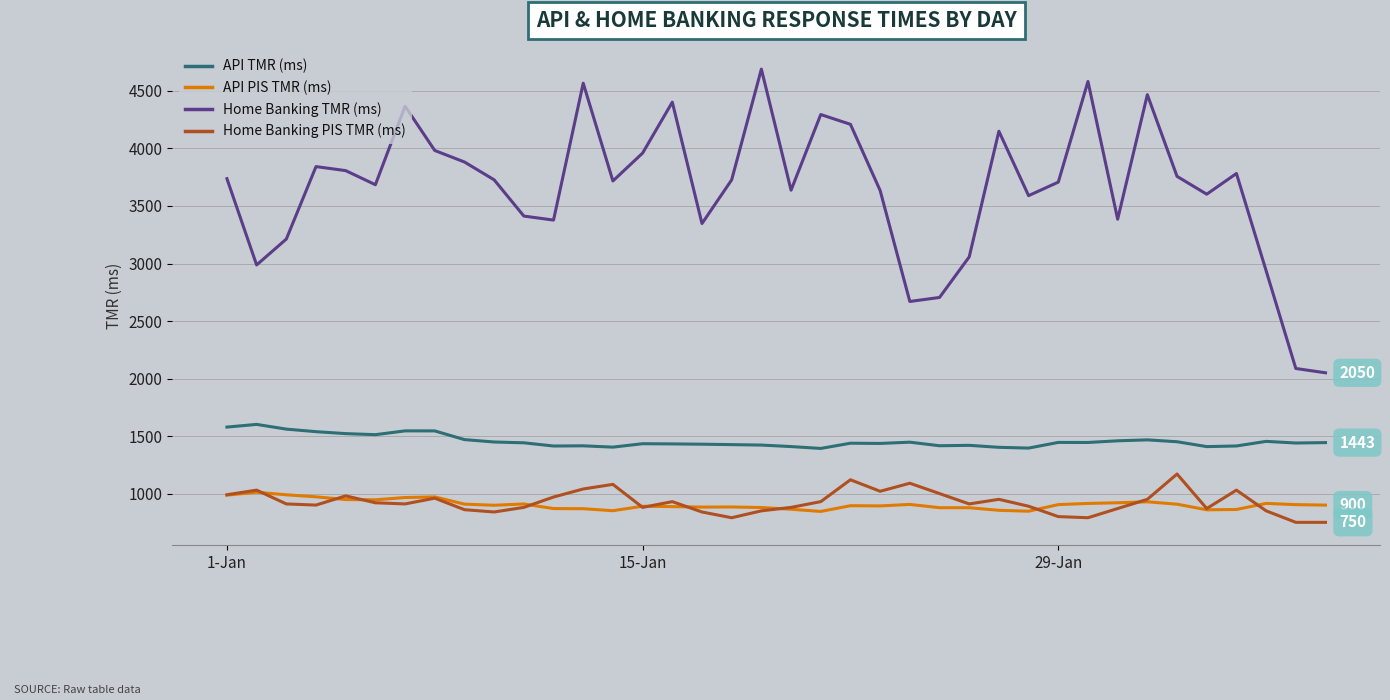

True or false: Home Banking TMR (ms) and Home Banking PIS TMR (ms) cross at least once.

False